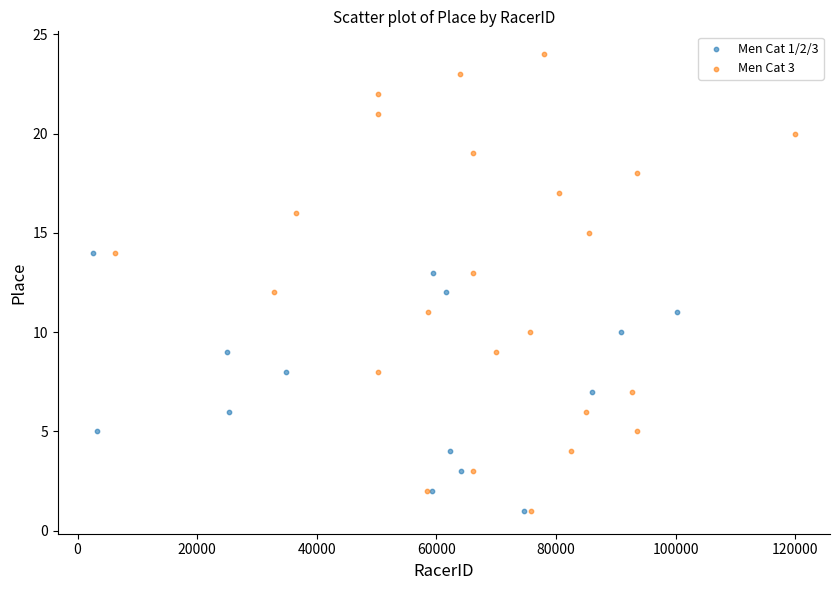

Which series contains the highest Y value?

Men Cat 3